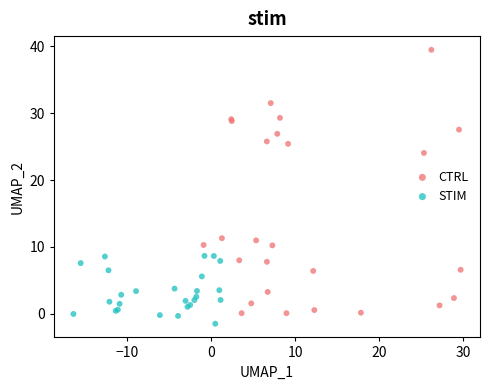

Which series has the largest Y range (max minus min)?

CTRL